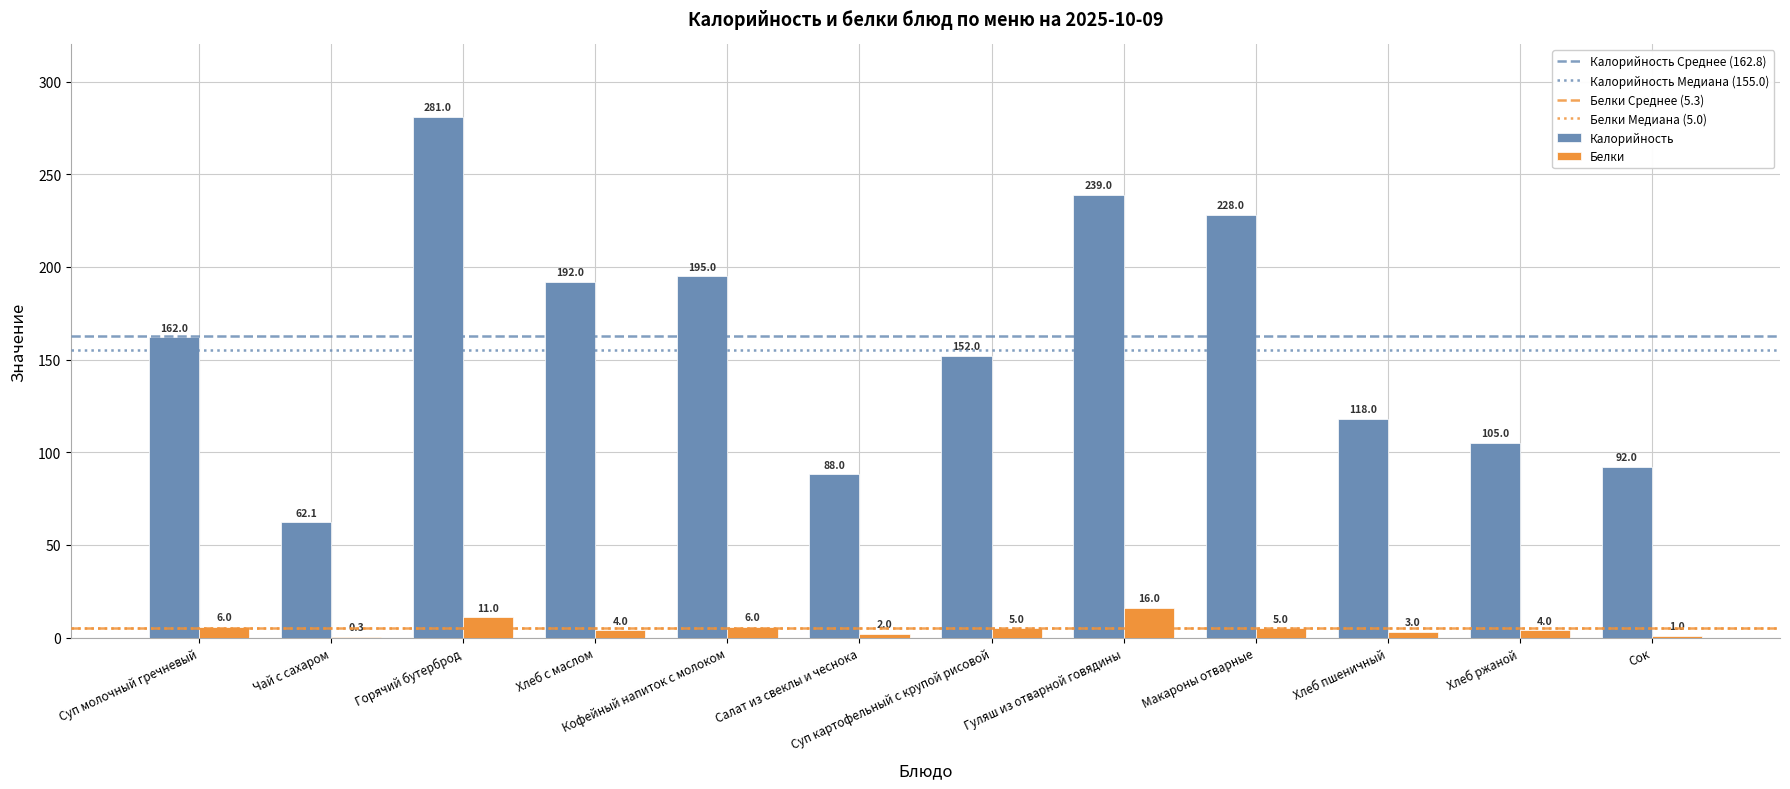

Which series changed the most between Кофейный напиток с молоком and Сок?

Калорийность